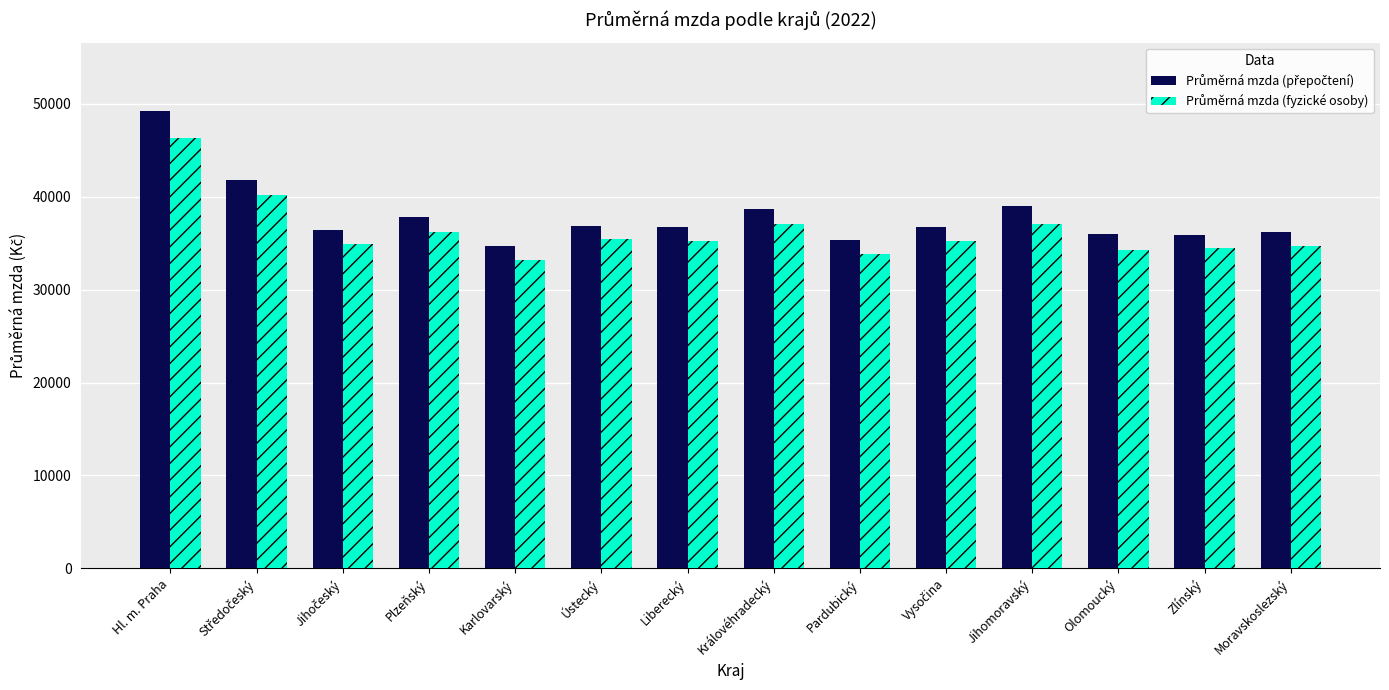

What is the total value across all series at Pardubický?

69269.5